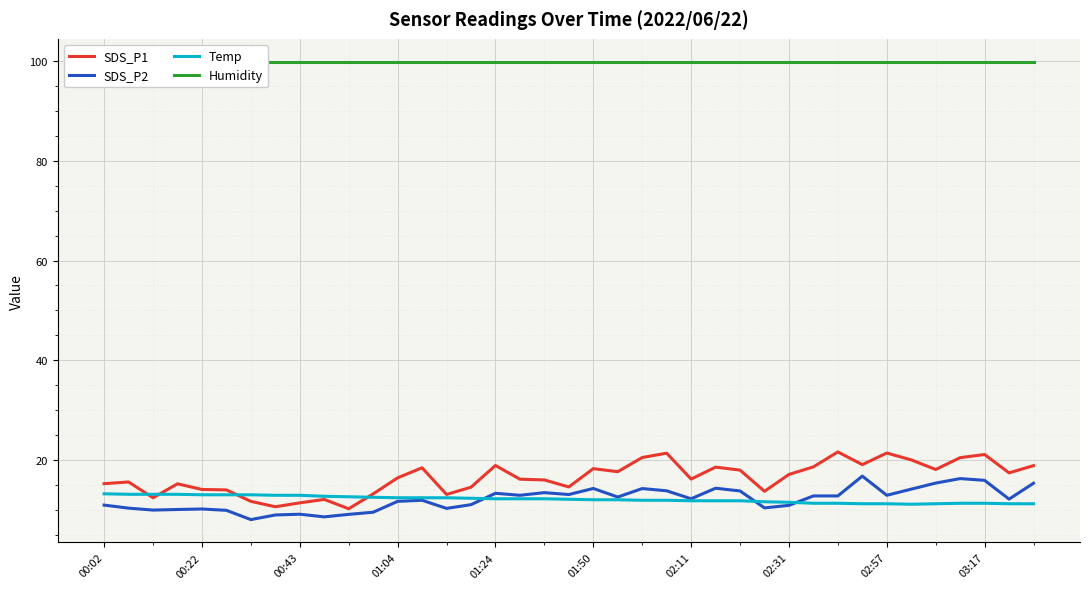

Which series has the largest total across all categories?

Humidity